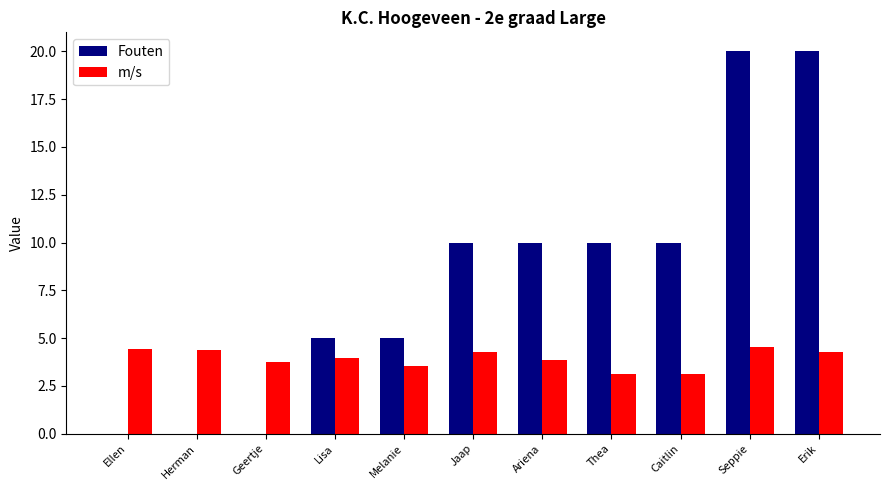

What is the maximum value for m/s?

4.5